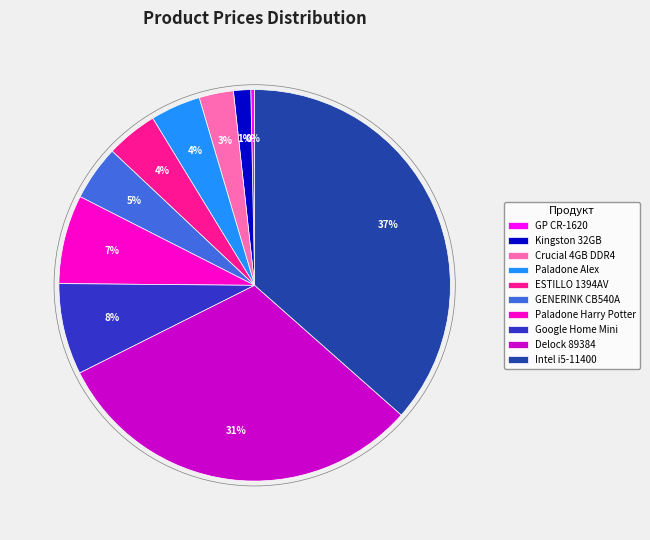

What percentage is the Crucial 4GB DDR4 slice, to the nearest percent?

3%